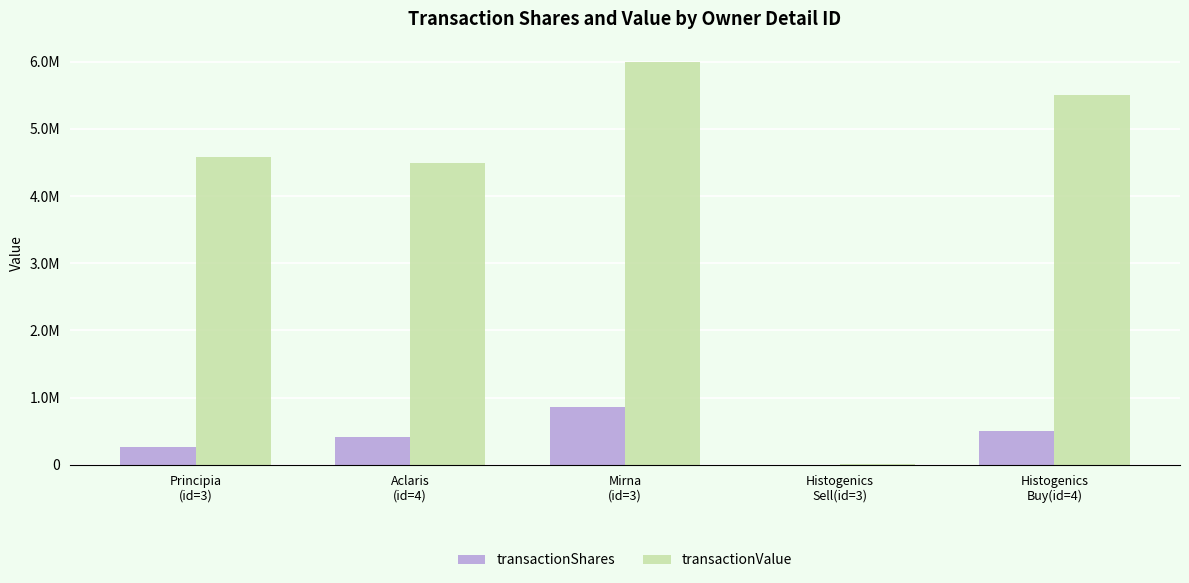

What is the average value of the transactionShares series?

407486